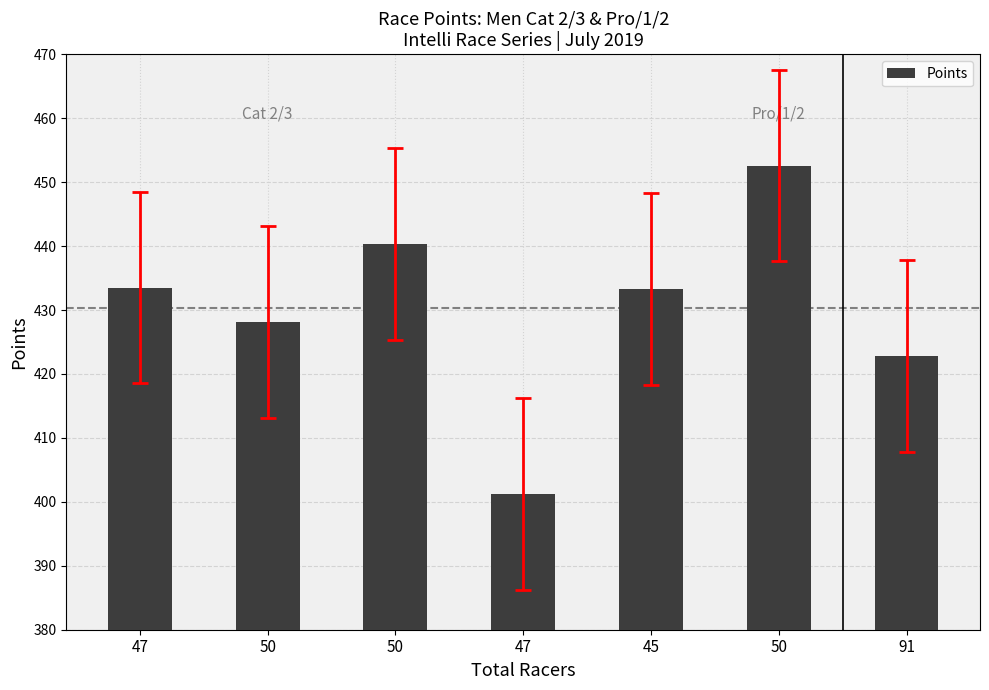

How many data points does each series have?

7